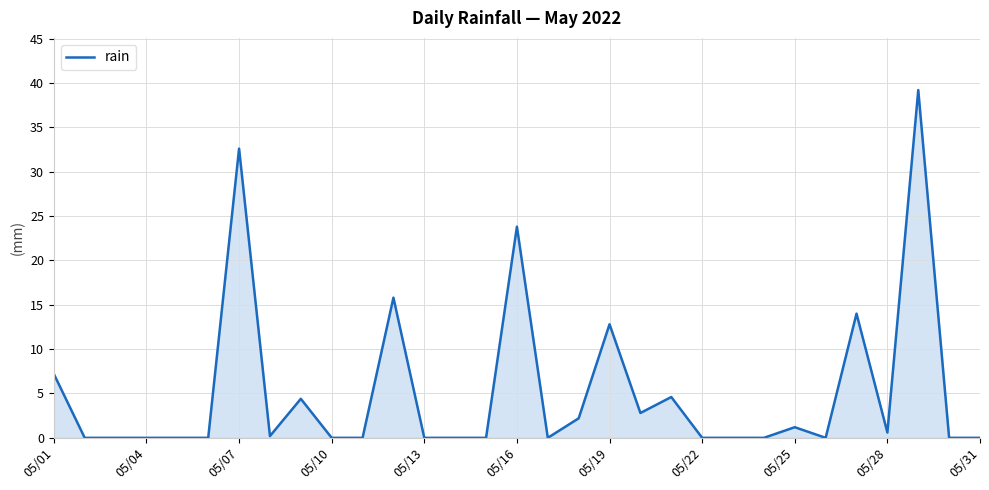

What is the maximum value shown in the chart?

39.2